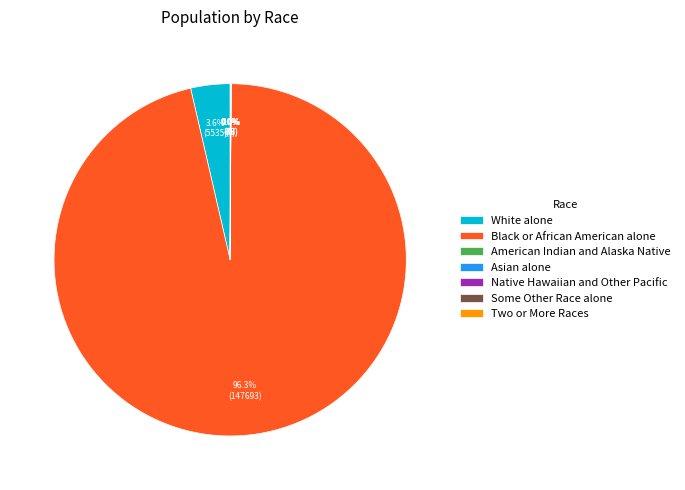

What portion of the pie excludes White alone?

96.4%